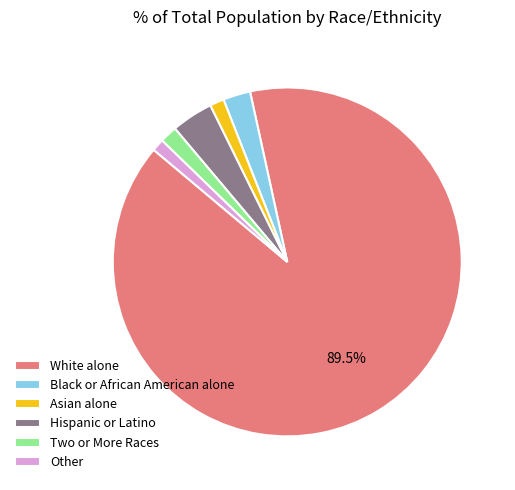

Is the sum of Other and Asian alone greater than half?

No